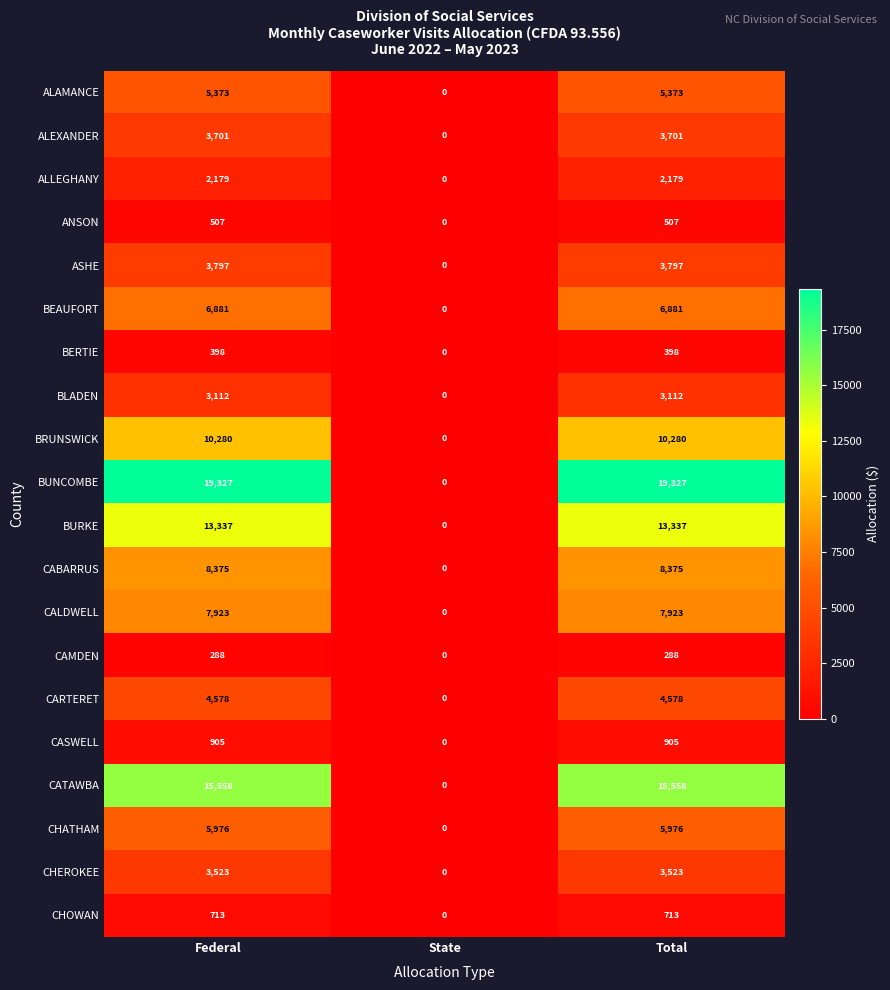

Where is CHEROKEE nearest to the value 1761?

State